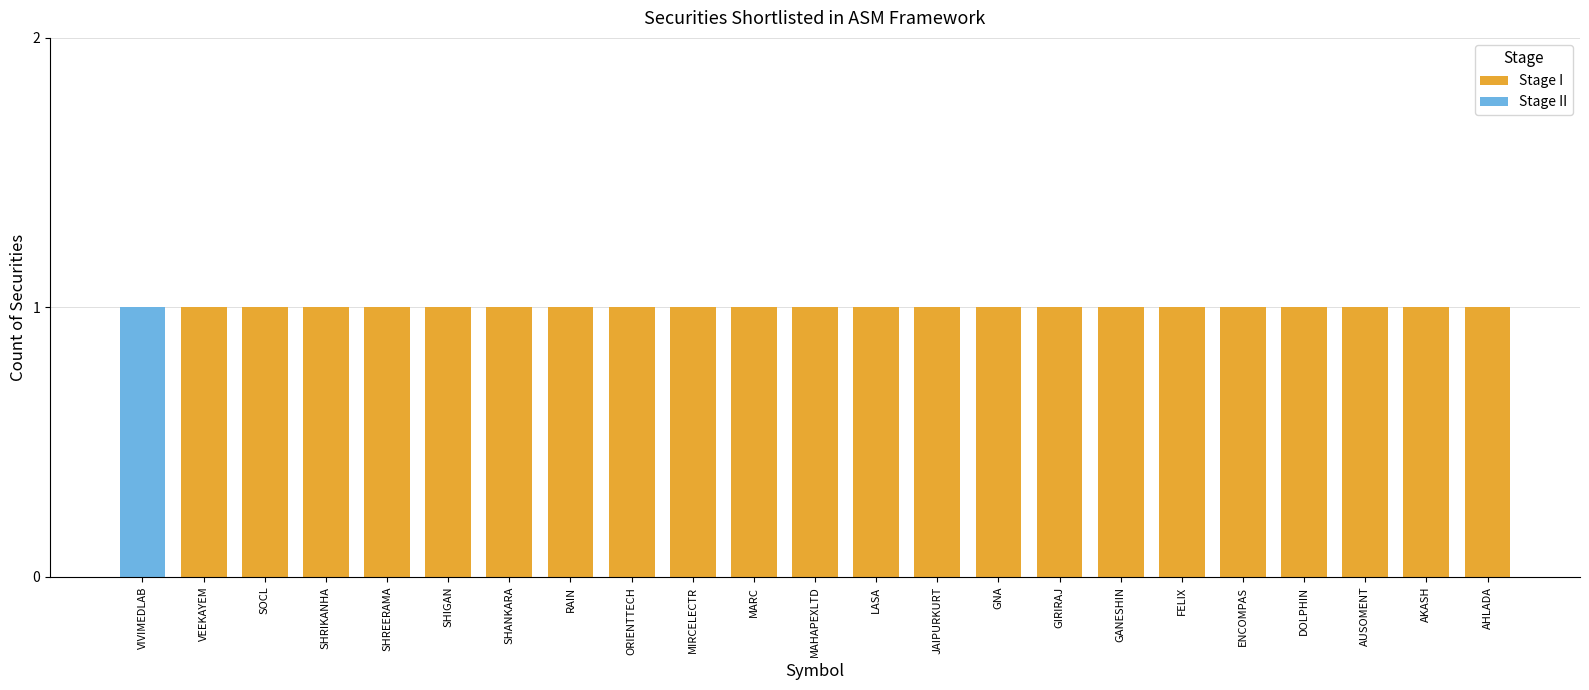

The Stage I series shows 1 at SHIGAN. True or false?

True